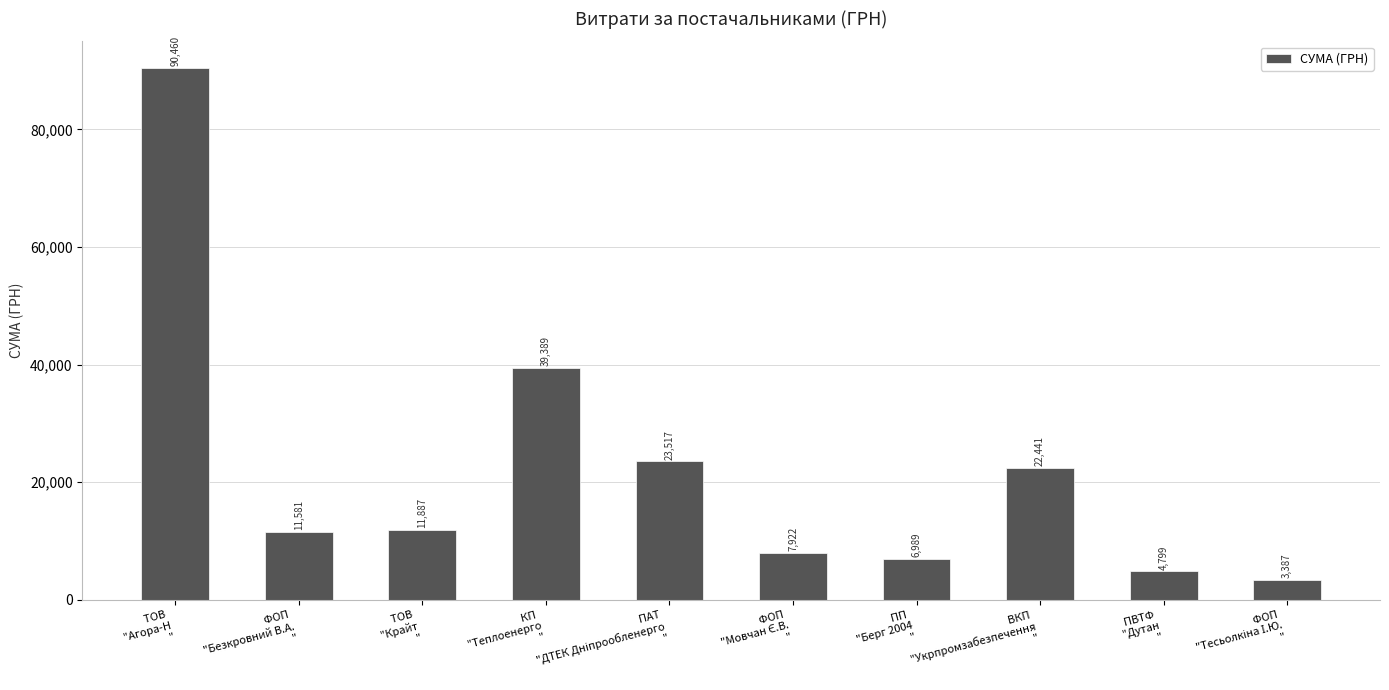

What is the smallest value displayed?

3387.1